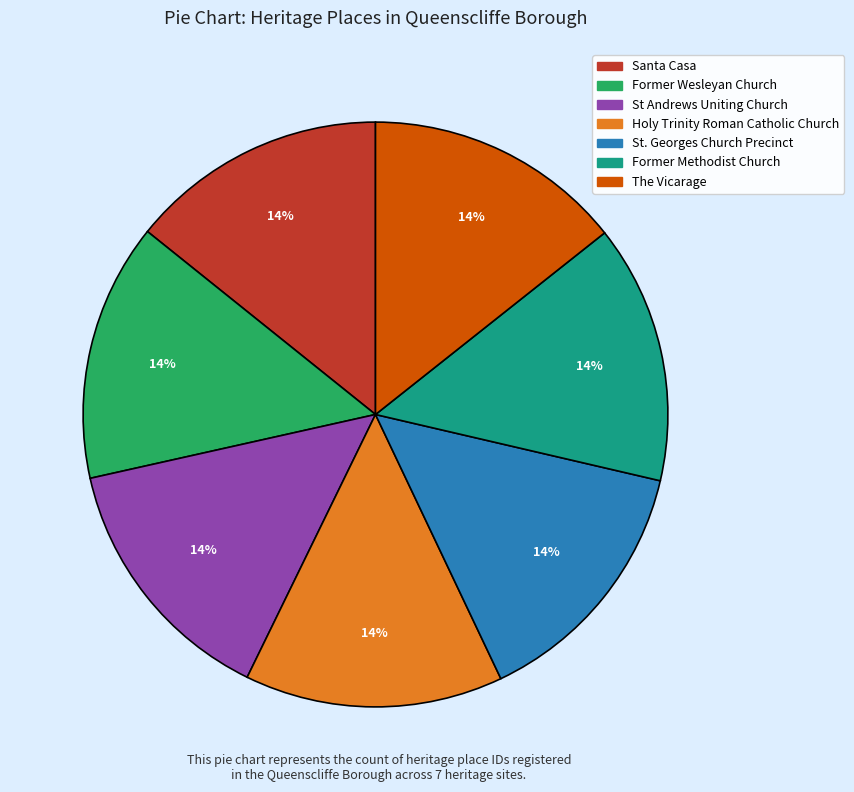

Do St. Georges Church Precinct and Former Wesleyan Church together represent more than half of the pie?

No